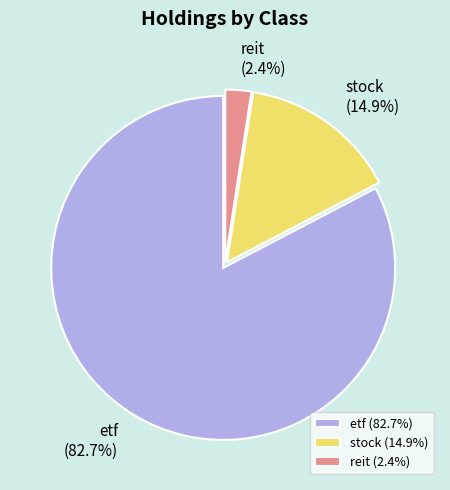

Rank the categories by value from highest to lowest.

etf, stock, reit